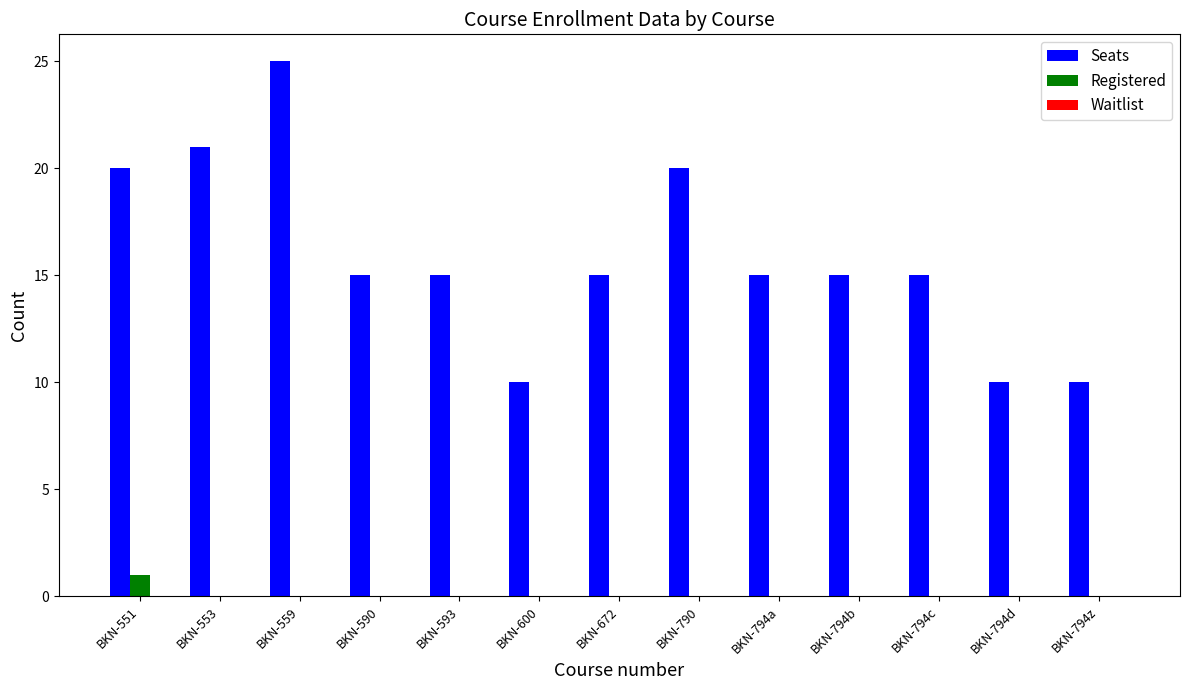

Count the number of data series in this chart.

2